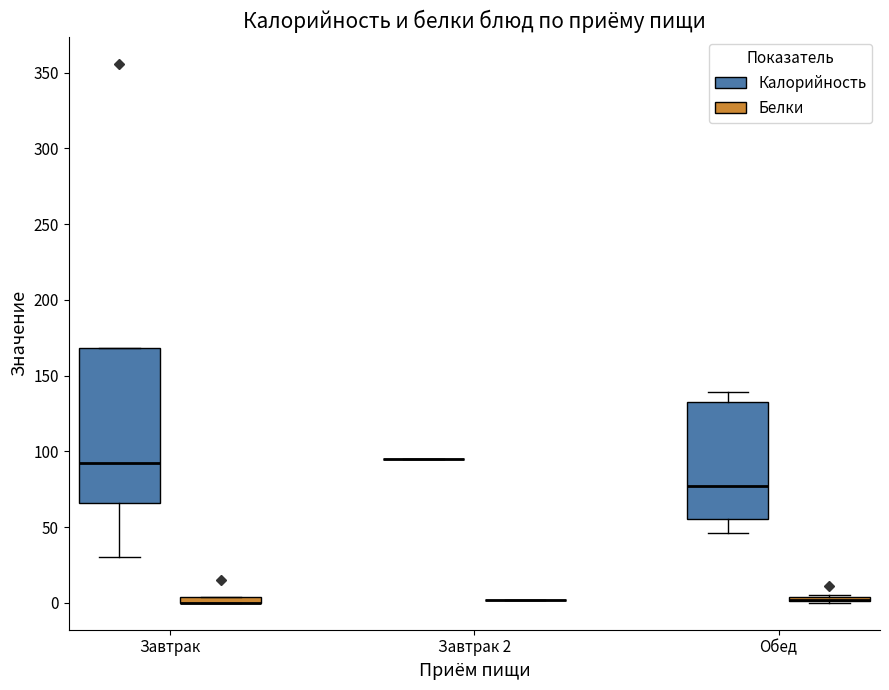

Where is the lower edge of the box for Завтрак (Калорийность) on the y-axis? The values are not printed on the chart, so give them approximately, as read against the axis.

65